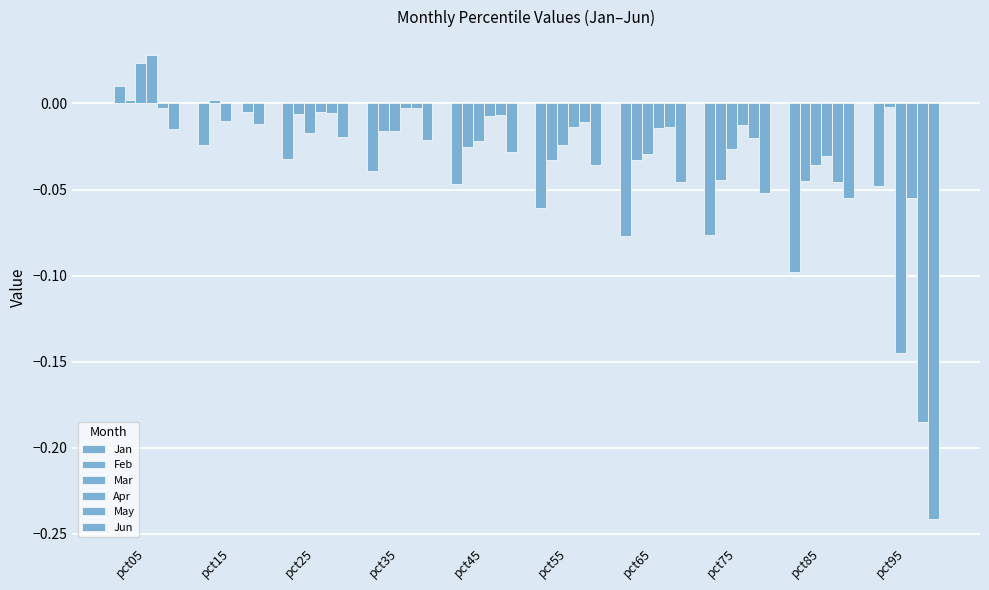

At which category is the sum across all series the highest?

pct05